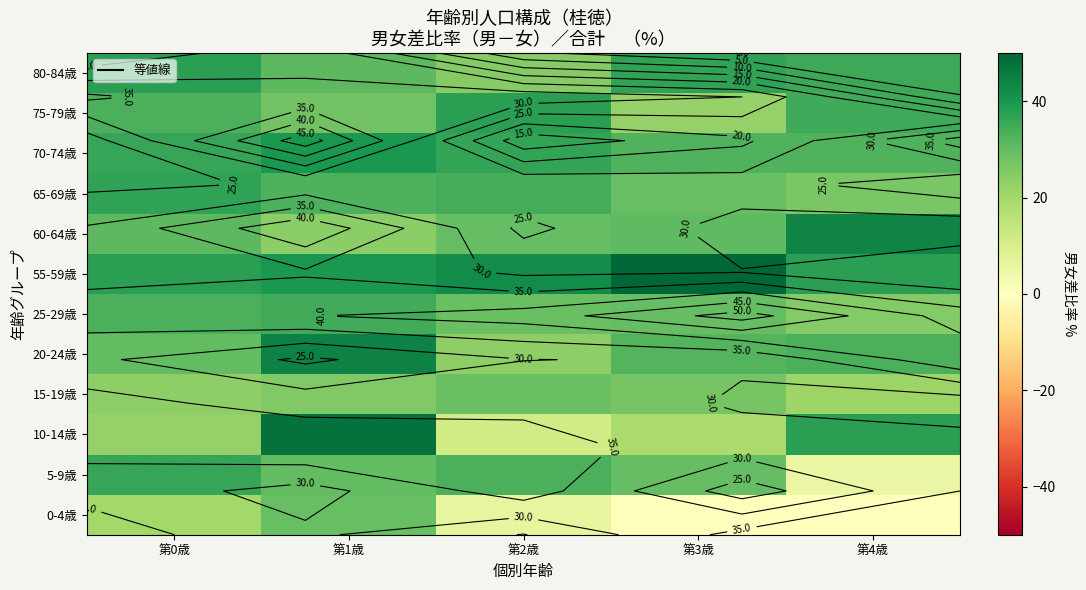

At 第1歳, list the series in order from largest to smallest.

10-14歳, 20-24歳, 55-59歳, 70-74歳, 25-29歳, 65-69歳, 80-84歳, 5-9歳, 0-4歳, 75-79歳, 15-19歳, 60-64歳